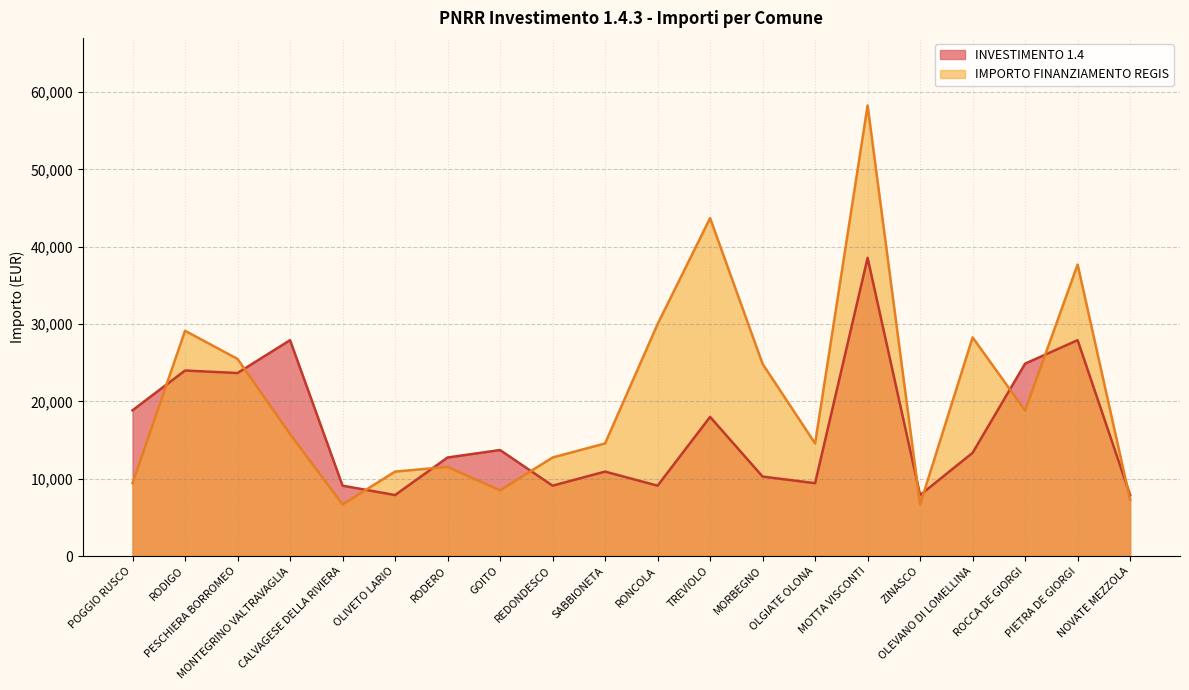

At which category does IMPORTO FINANZIAMENTO REGIS reach its first local valley?

CALVAGESE DELLA RIVIERA